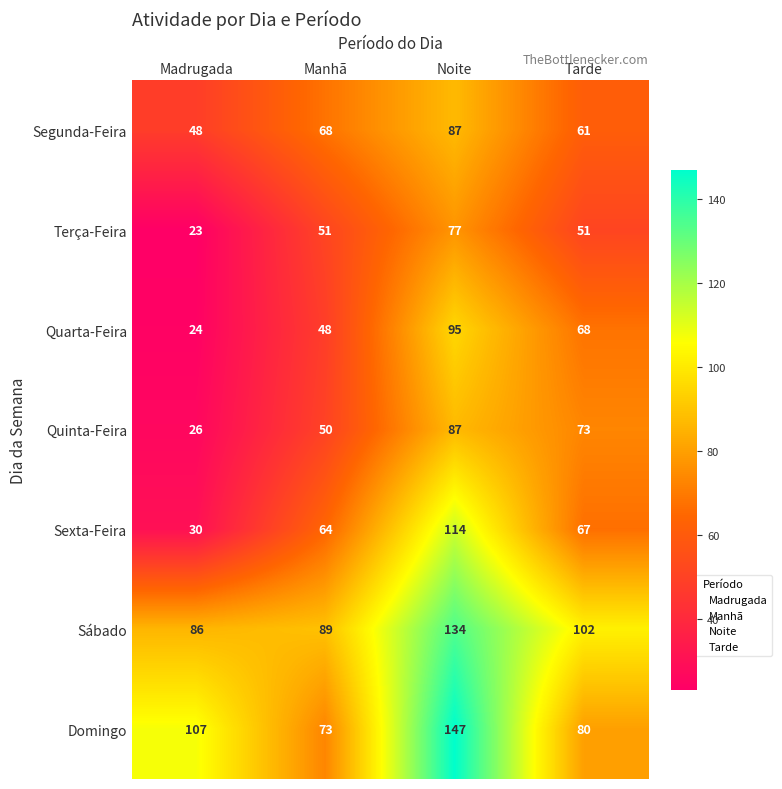

How many distinct data groups are displayed?

7